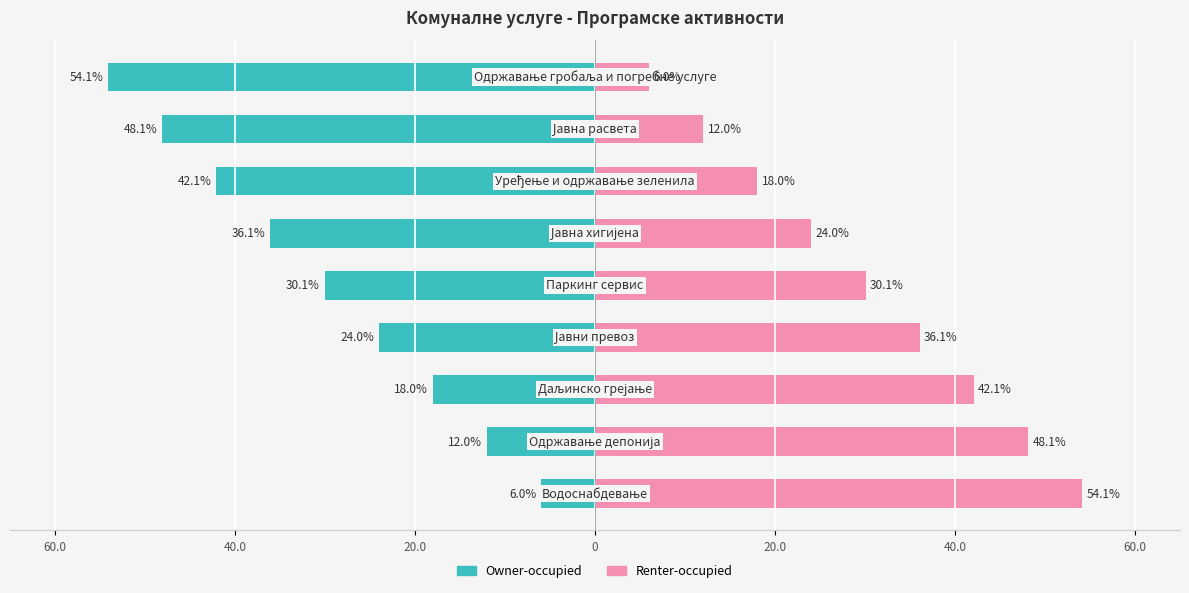

Reading left to right, transcribe all the data shown in this chart.

Owner-occupied: -6.0	-12.0	-18.0	-24.0	-30.1	-36.1	-42.1	-48.1	-54.1
Renter-occupied: 54.1	48.1	42.1	36.1	30.1	24.0	18.0	12.0	6.0